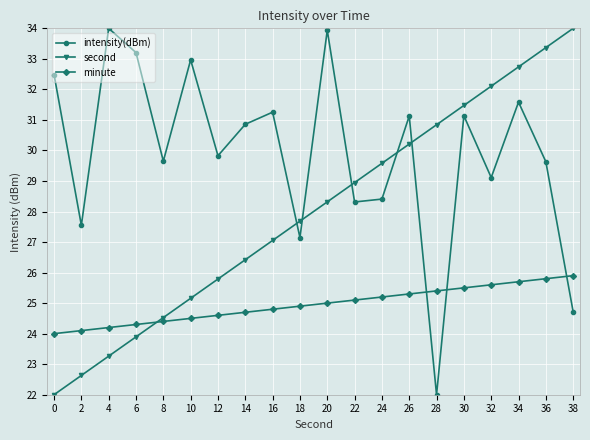

What is the difference between the highest and lowest values at 32?

6.5